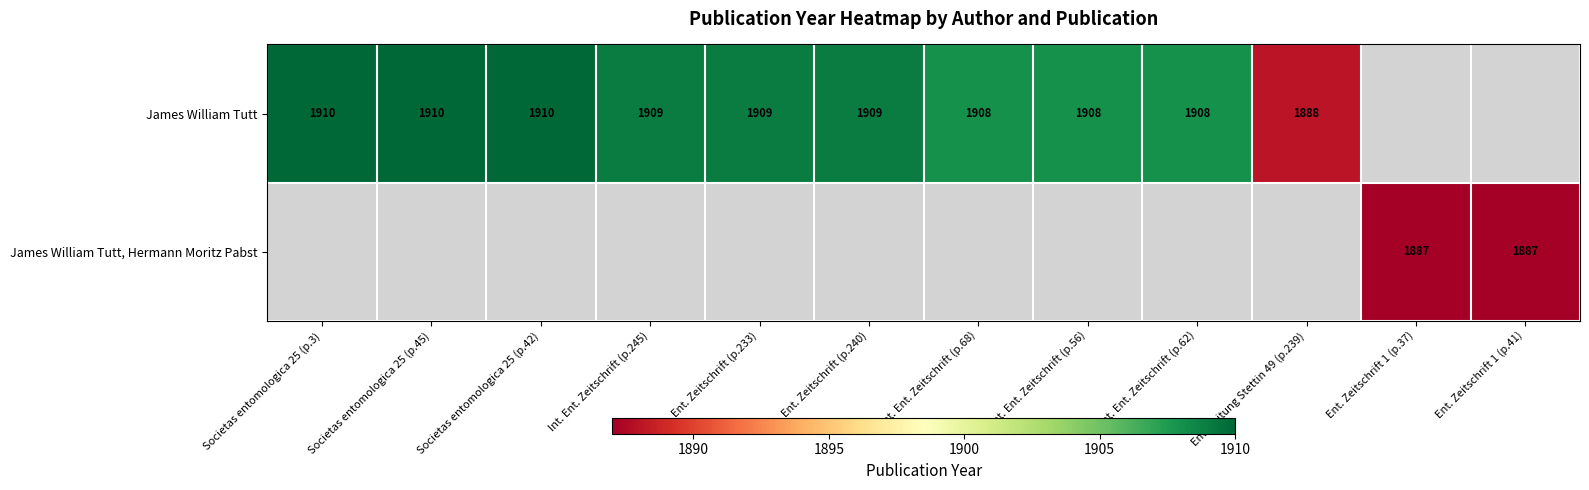

The value of James William Tutt at Societas entomologica 25 (p.3) is 1290.4. True or false?

False